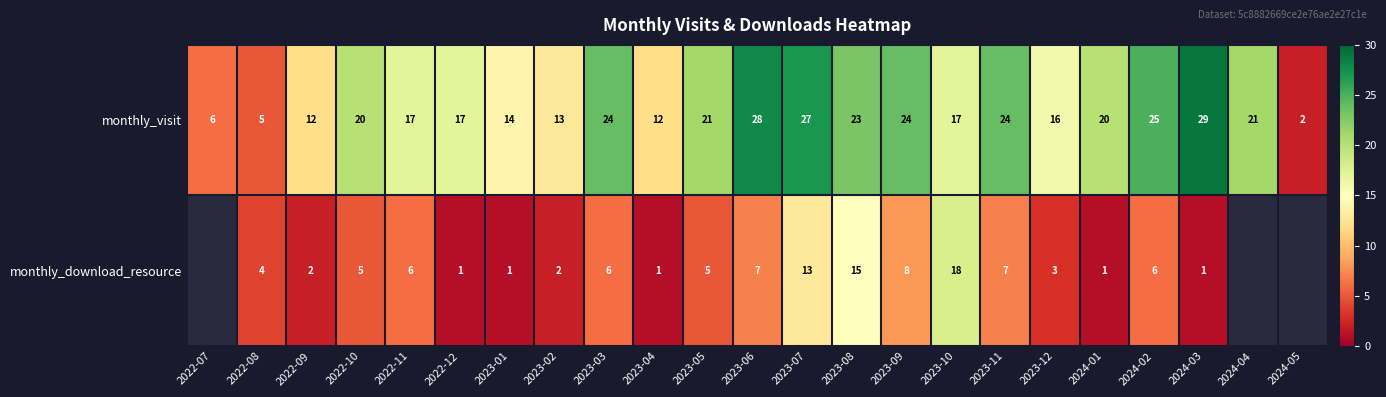

The value of monthly_download_resource at 2024-03 is 1. True or false?

True